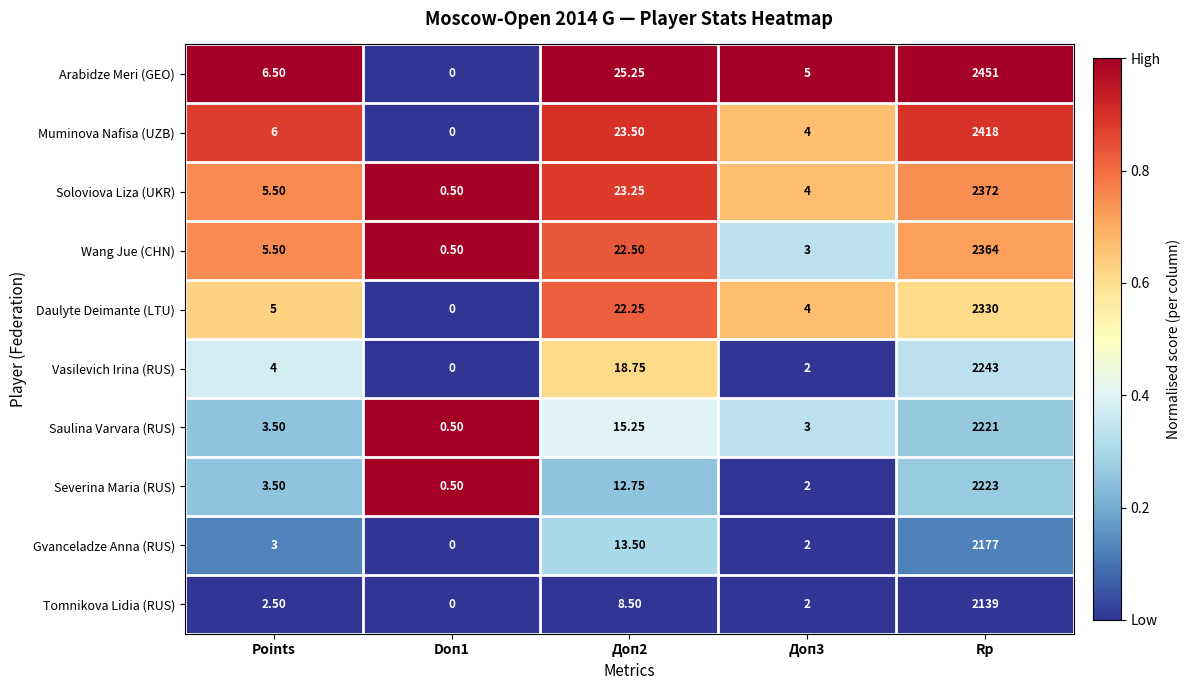

Which series has the widest spread of values?

Arabidze Meri (GEO)